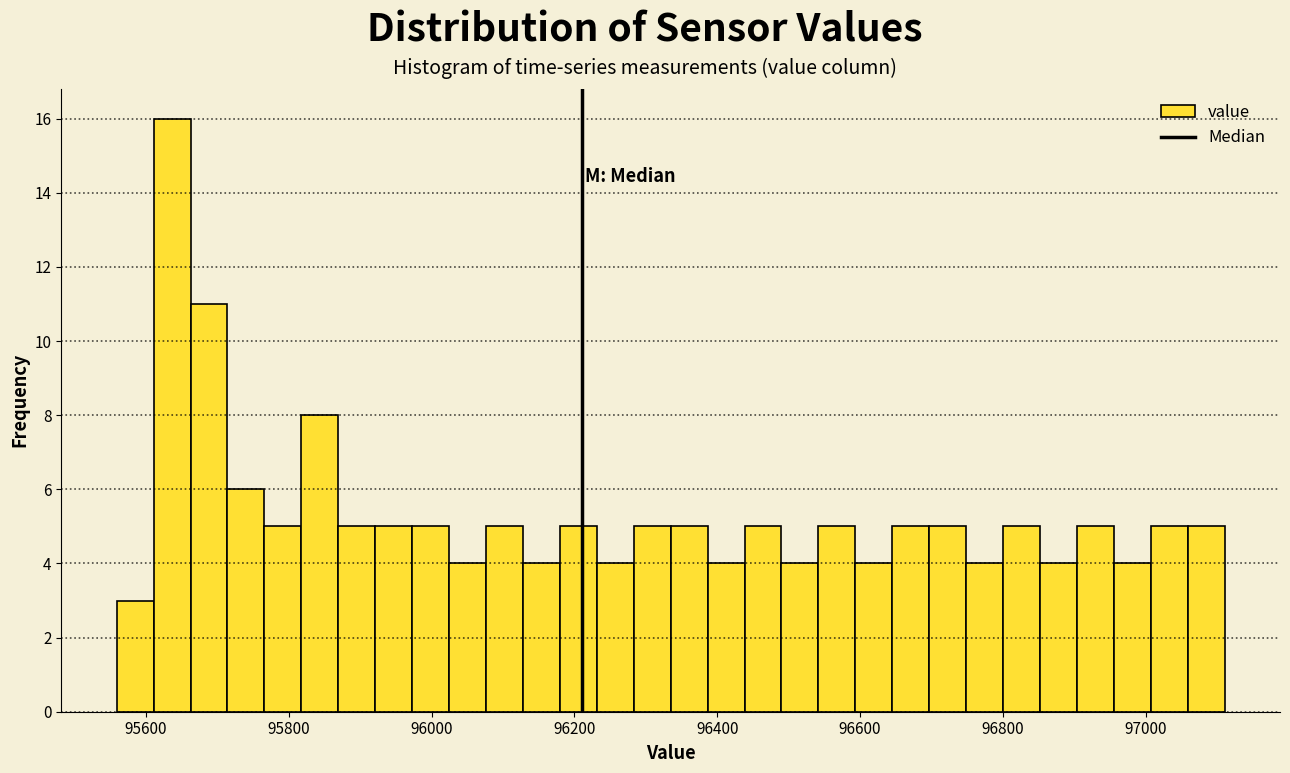

Read against the x-axis, roughly where is the centre of the tallest bar?

95640